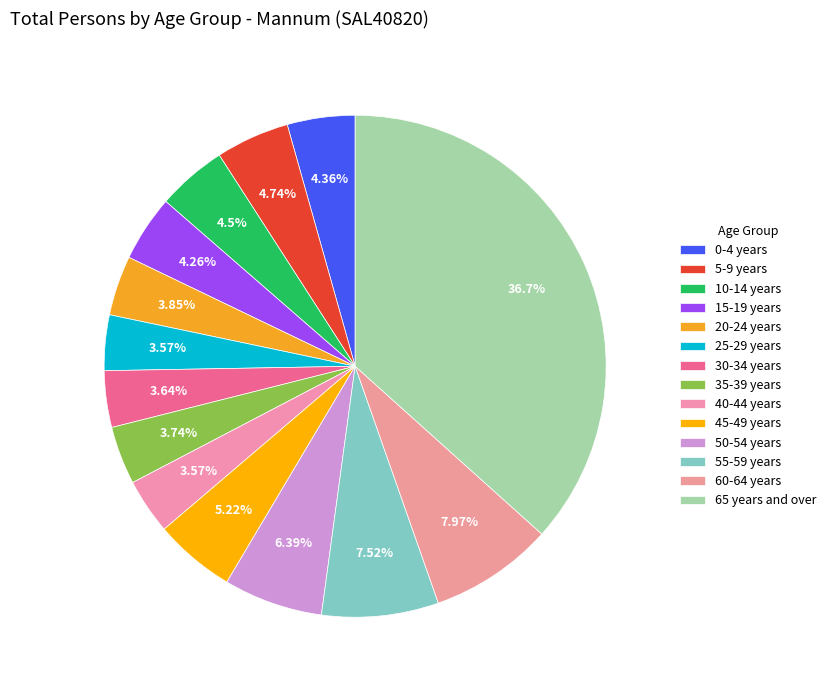

To the nearest percent, what is the average slice percentage?

7%